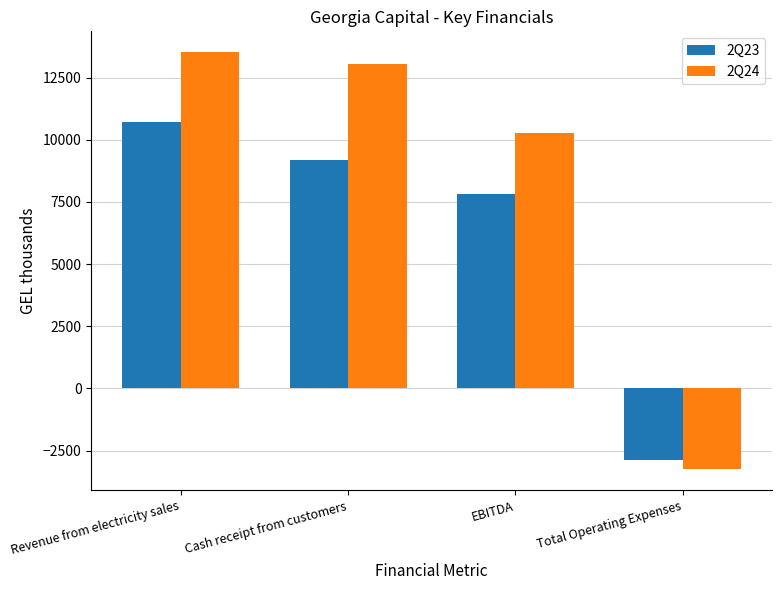

List the series in order of their peak value, highest first.

2Q24, 2Q23